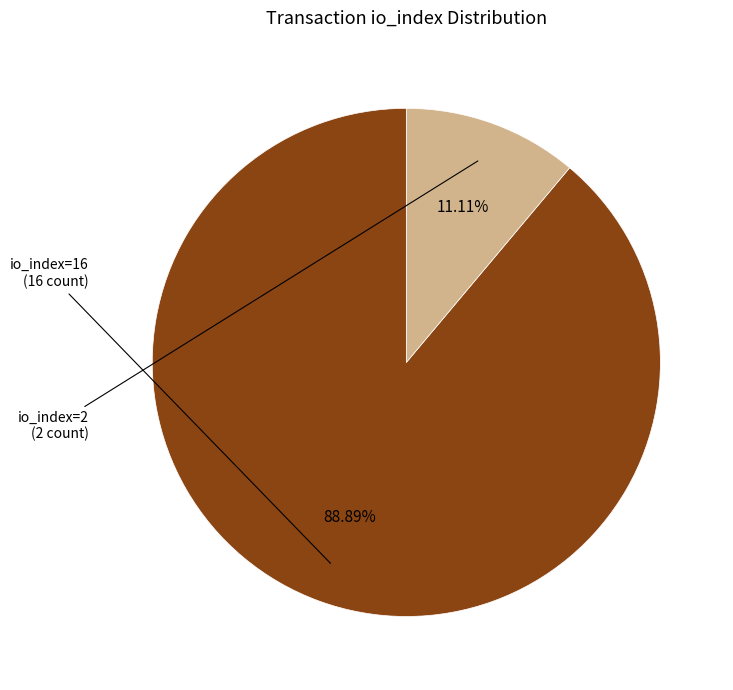

How many slices are in this pie chart?

2